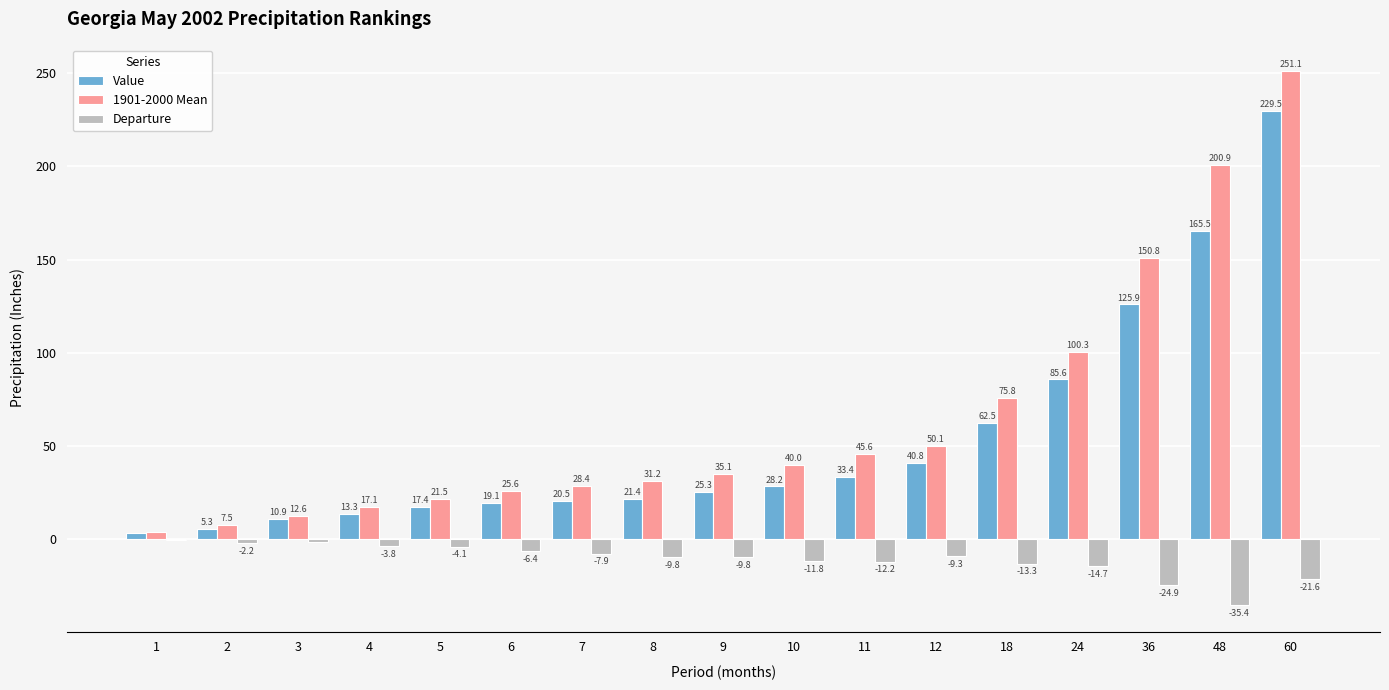

At which category is the sum across all series the highest?

60